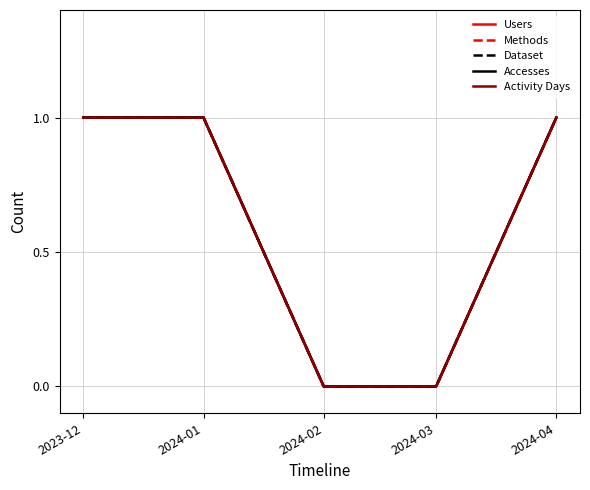

Does the chart display data point markers on the line(s)?

No